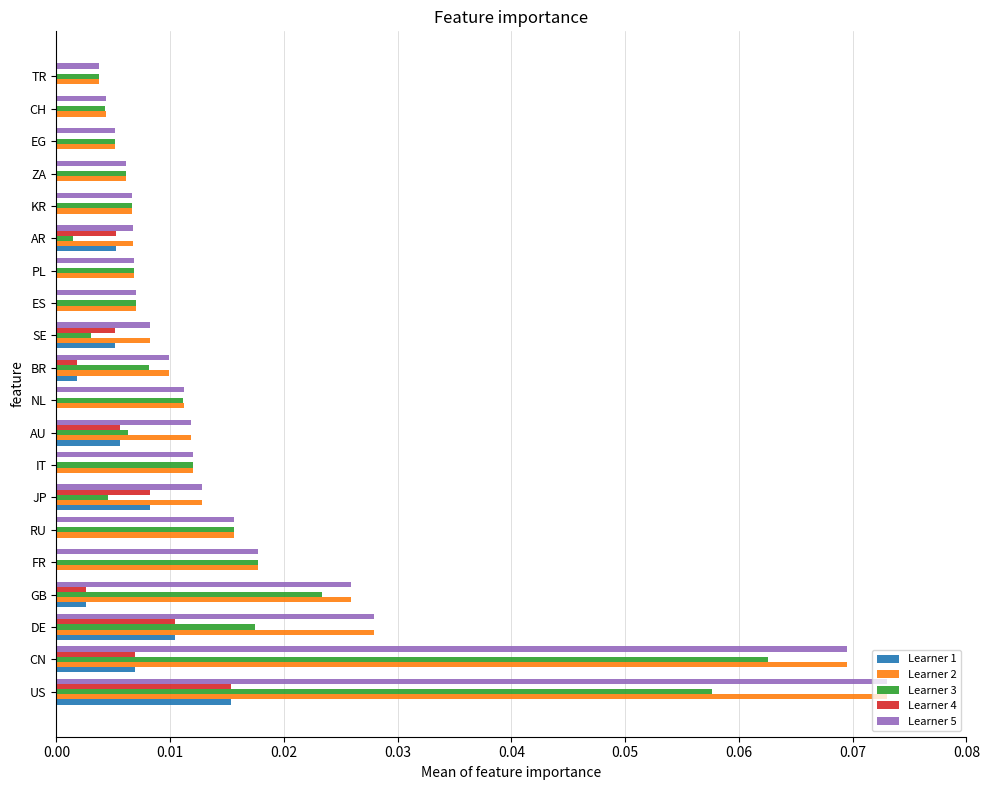

Is the value of Learner 5 at RU greater than the value of Learner 1 at FR?

Yes